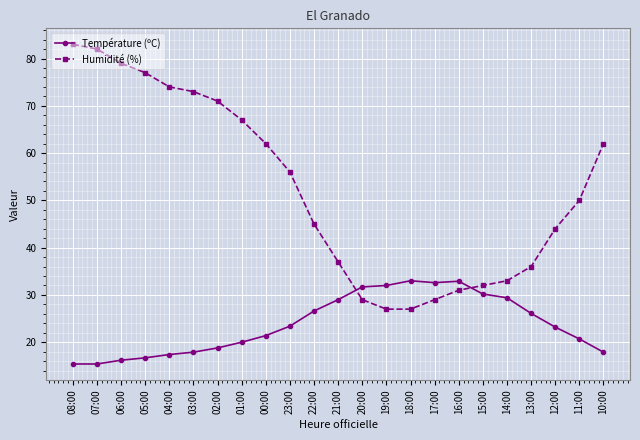

What is the sum of all Température (ºC) values?

547.9